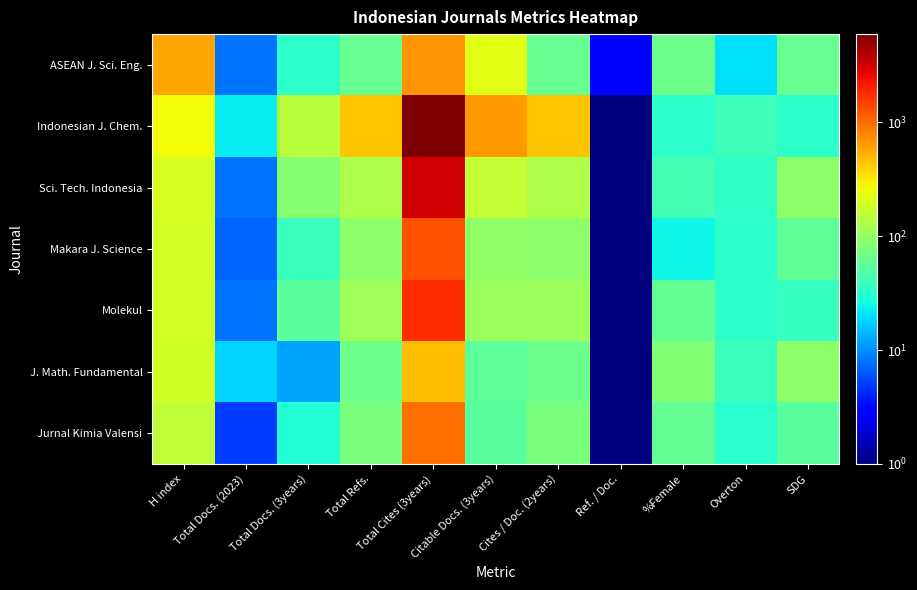

At which category is the sum across all series the highest?

Total Cites (3years)